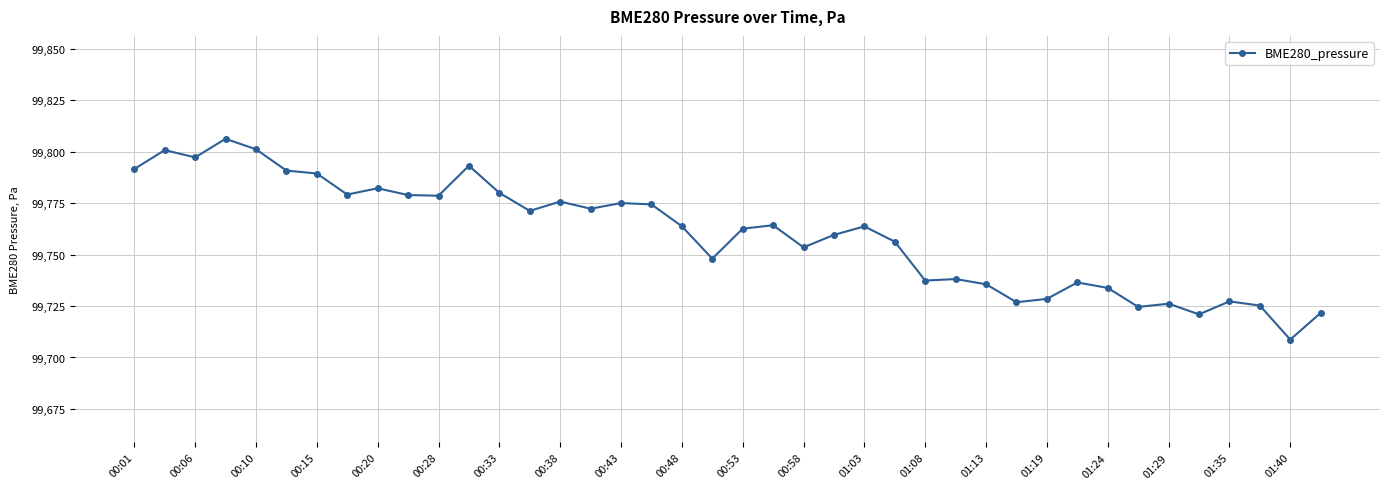

True or false: there are more than 2 points higher than both neighbors.

True